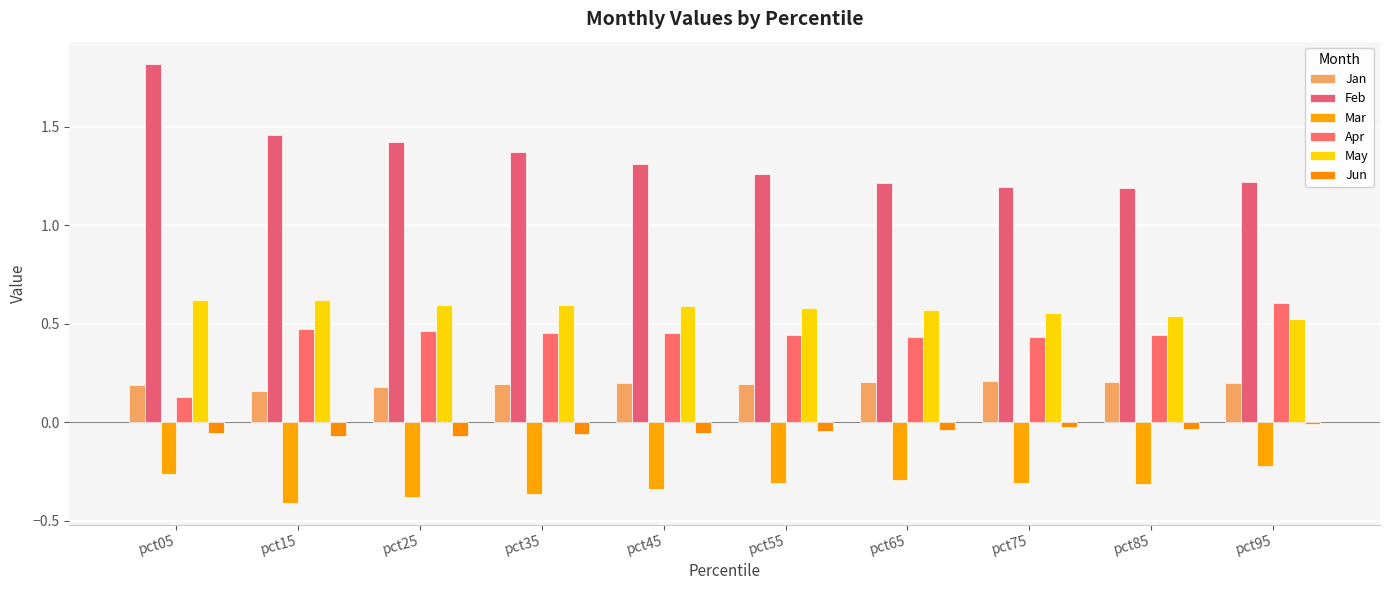

Which series has the widest spread of values?

Feb